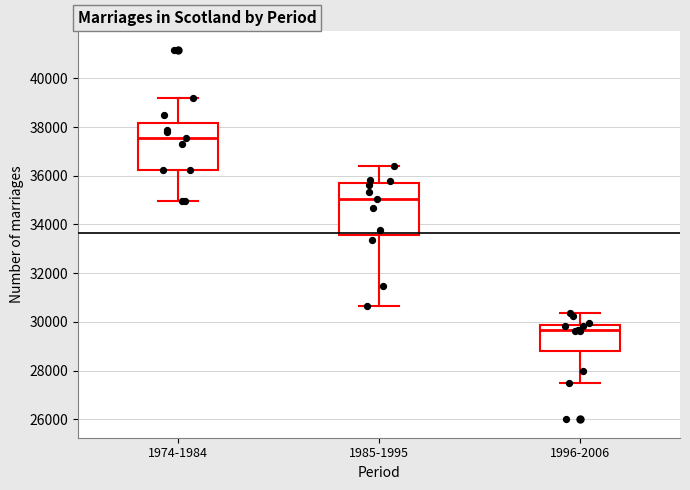

Which box has the lowest median line?

1996-2006